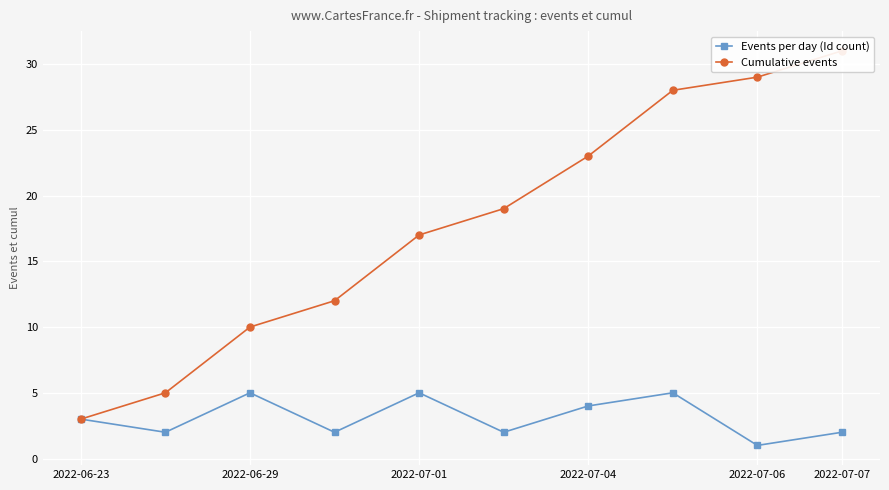

What is the sum of all Events per day (Id count) values?

31